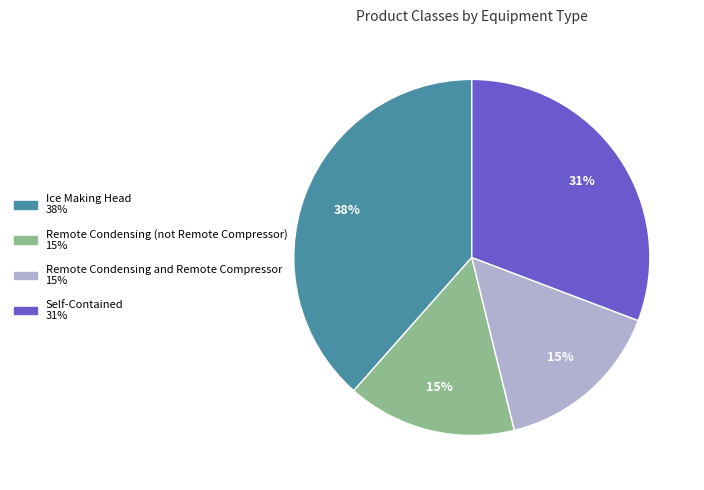

To the nearest percent, what percentage of the pie is Ice Making Head?

38%